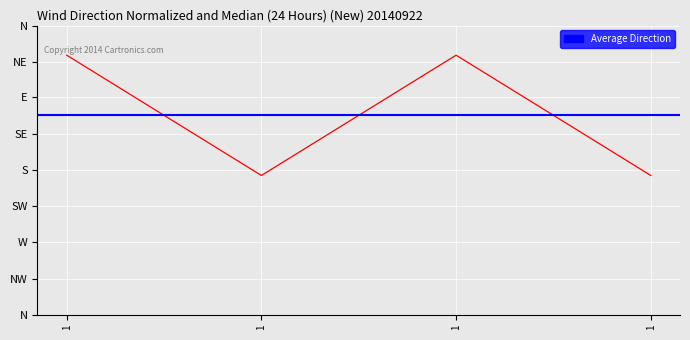

Is this an area chart (filled region under the line)?

No